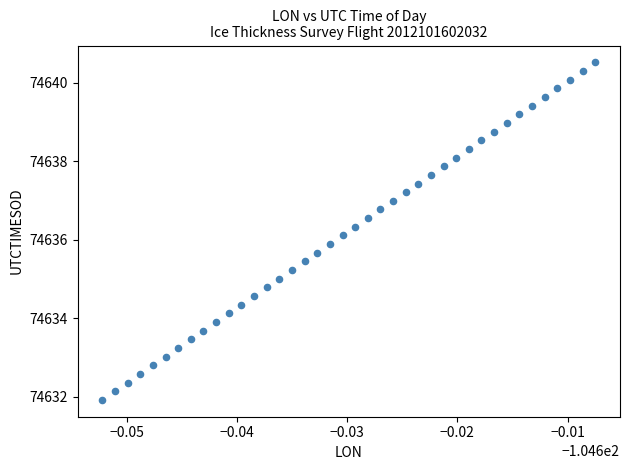

What is the range of Y values (max minus min)?

8.6